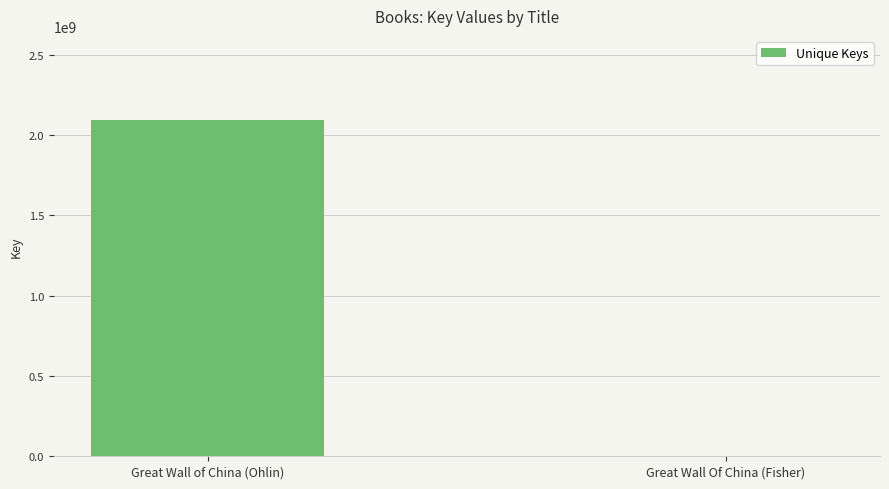

The chart shows a value of 602150715 at Great Wall of China (Ohlin). True or false?

False